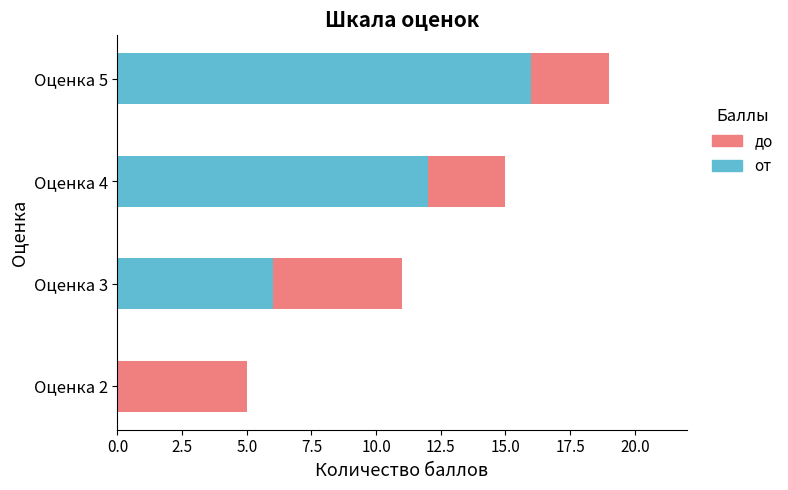

What is the highest value of the от series?

16